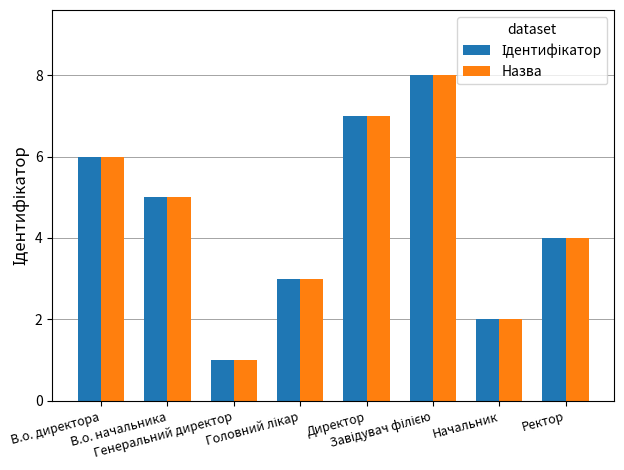

What is the sum of all Назва values?

36